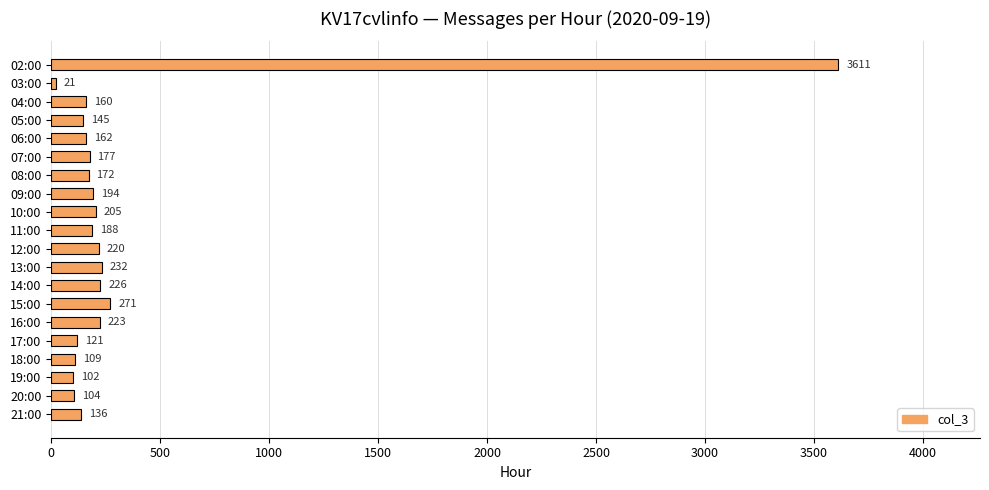

What is the difference between the maximum and second lowest values?

3509